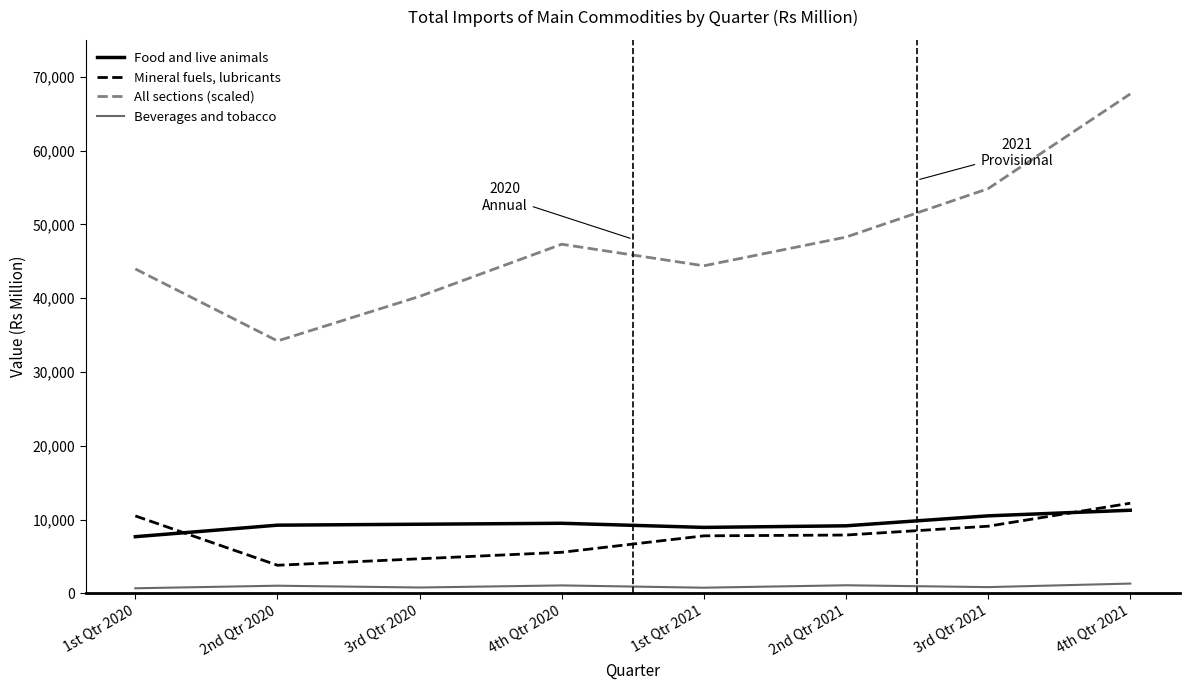

How many series are shown in this chart?

4